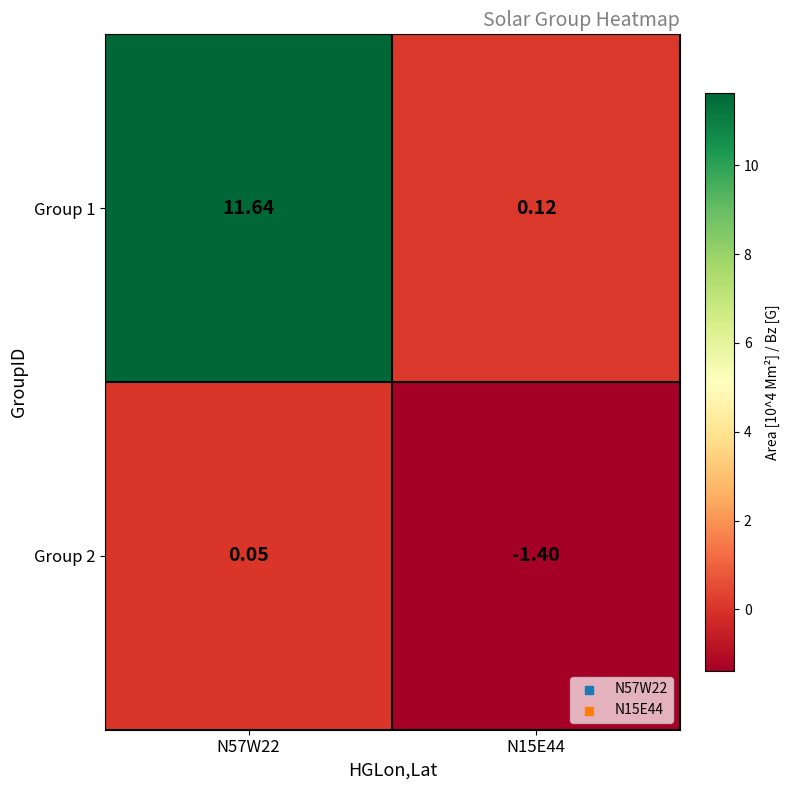

Is the value of Group 1 at N57W22 greater than the value of Group 2 at N57W22?

Yes